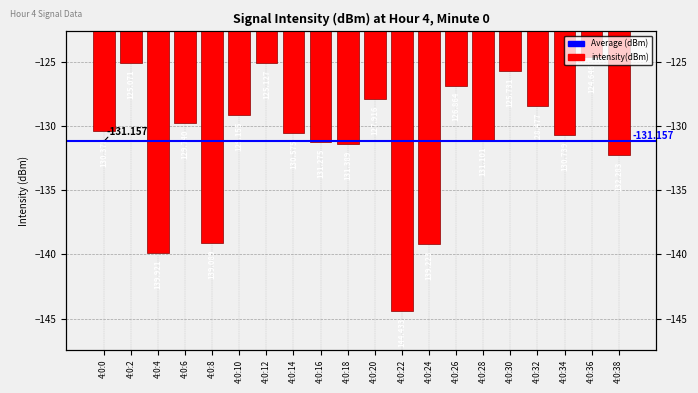

Reading right to left, list all the values displayed in this chart.

-132.3	-124.6	-130.7	-128.5	-125.7	-131.1	-126.9	-139.2	-144.4	-127.9	-131.4	-131.3	-130.6	-125.1	-129.2	-139.1	-129.7	-139.9	-125.1	-130.4